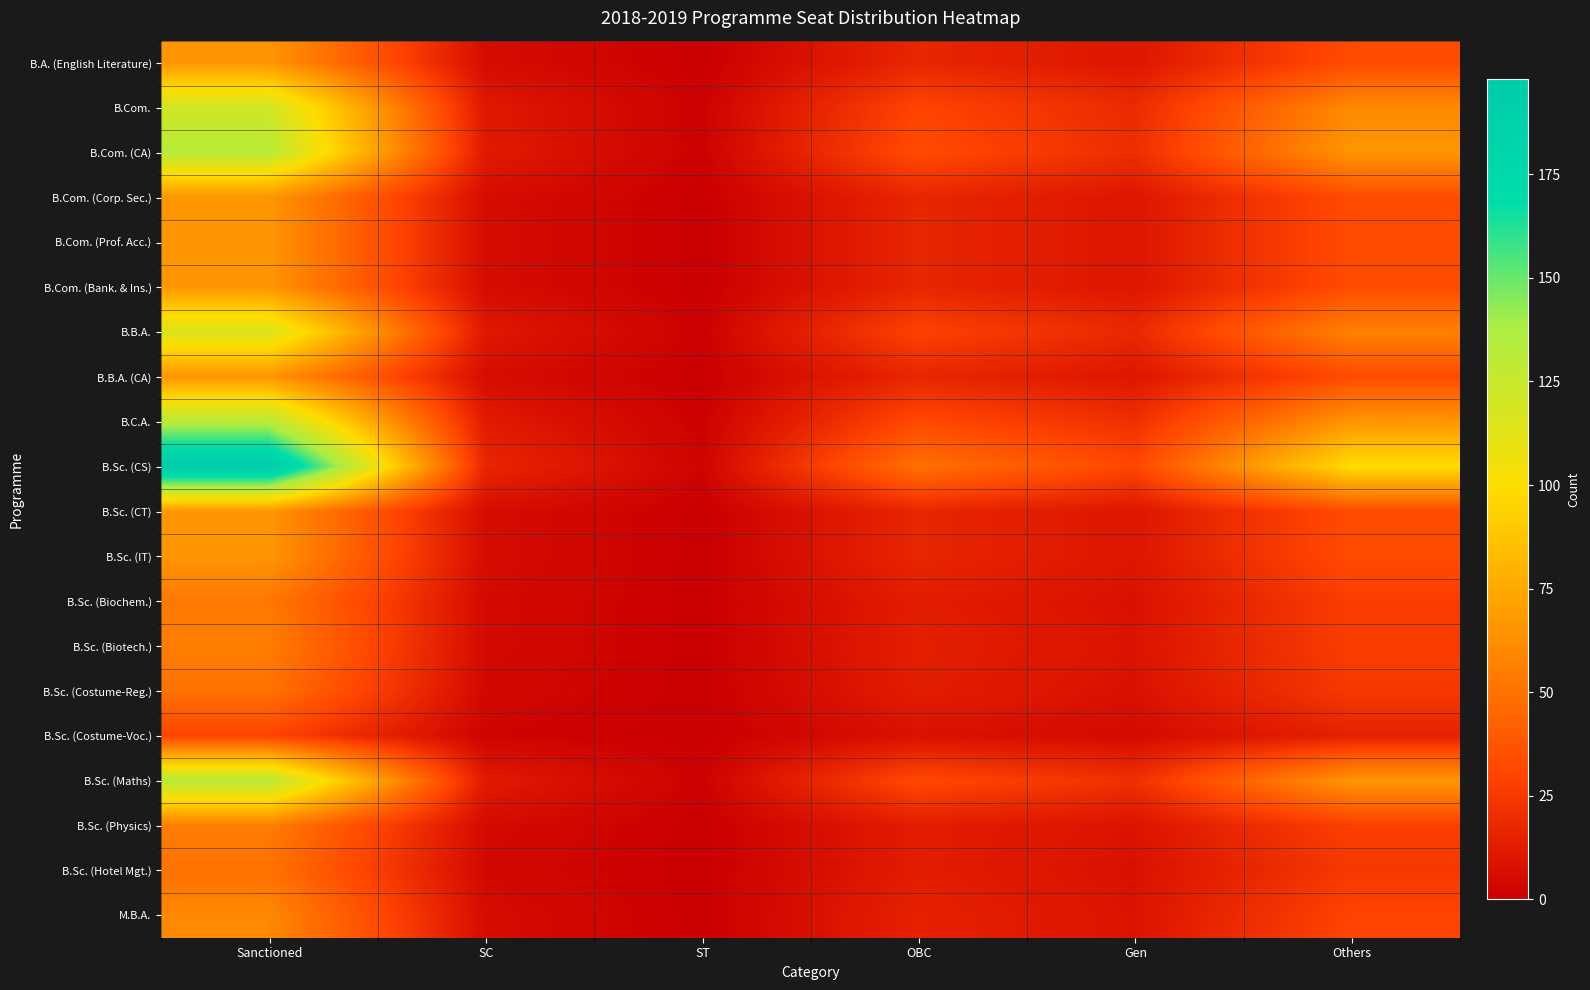

What is the difference between the highest and lowest values at OBC?

41